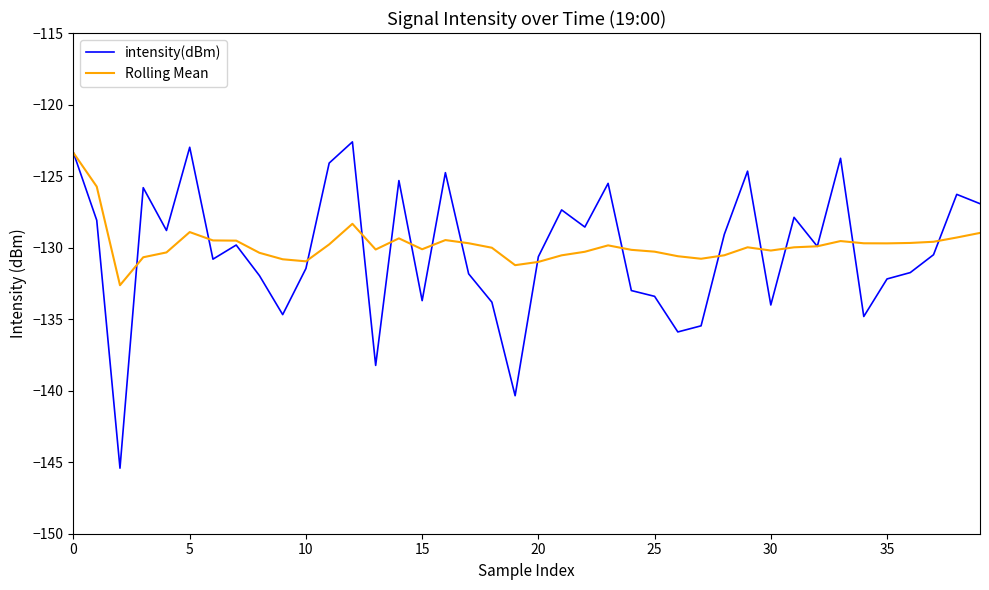

What is the maximum value for intensity(dBm)?

-122.6